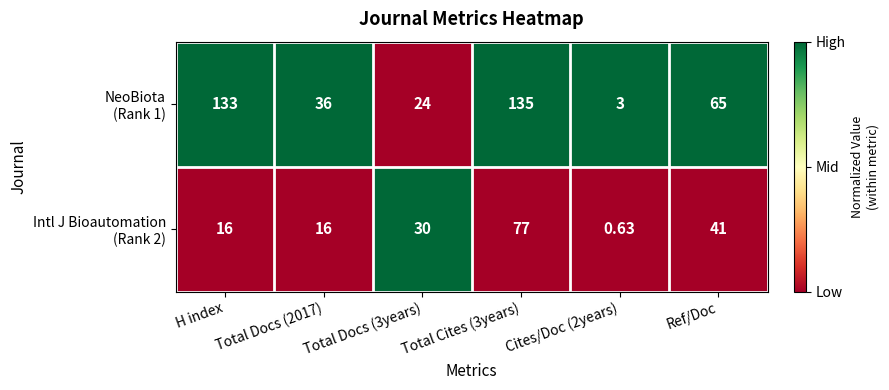

At which category does the chart reach its minimum across all series?

Cites/Doc (2years)